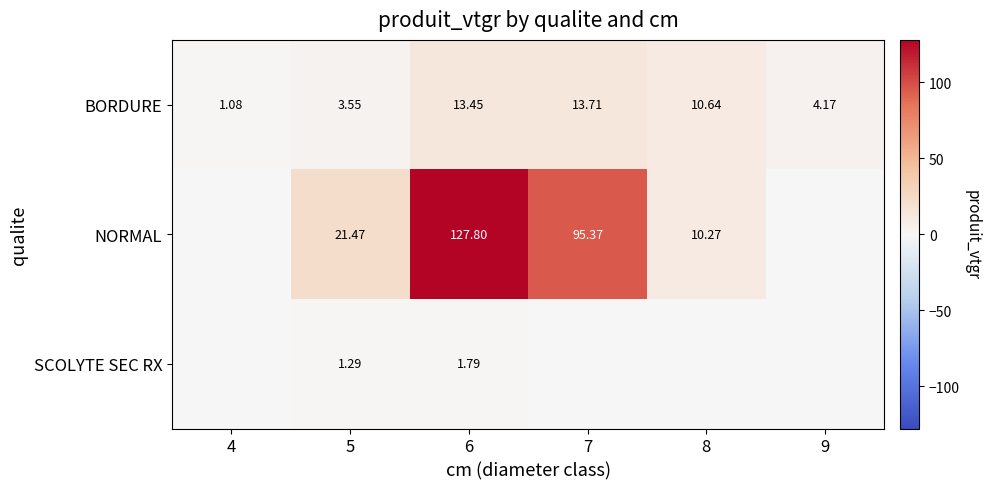

The value of NORMAL at 6 is 216.4. True or false?

False